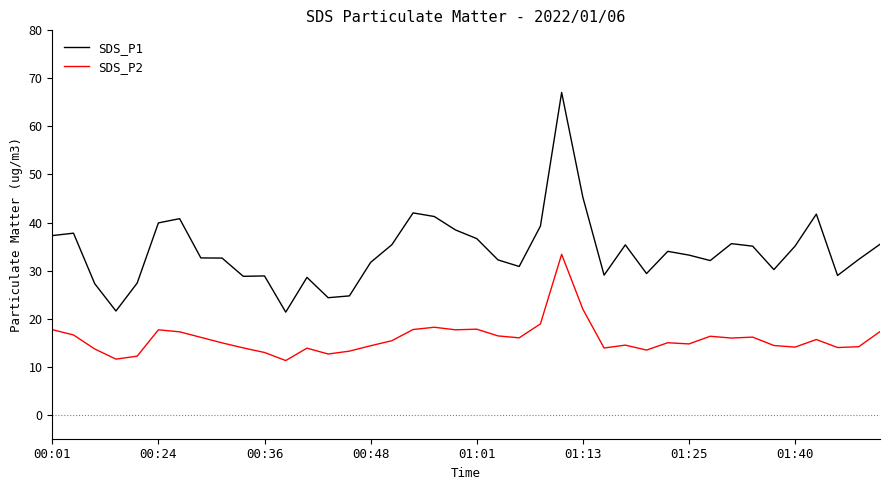

What is the difference between the maximum and minimum values in the SDS_P2 series?

22.1